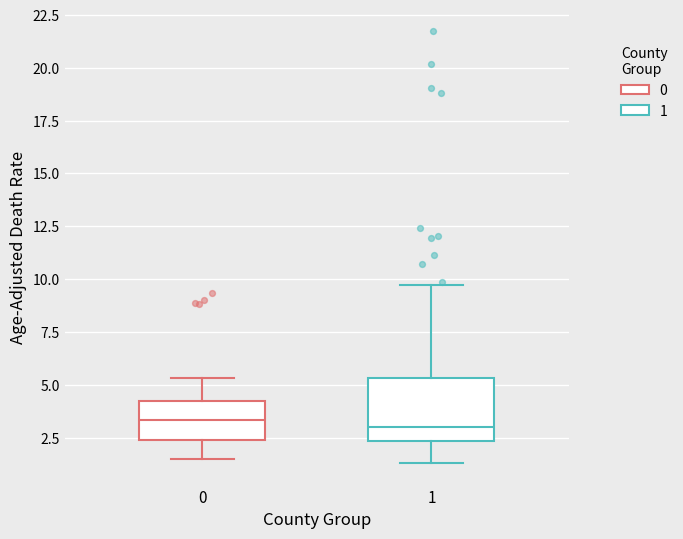

Reading left to right, read every box against the y-axis: the position of its median line, the range the box covers, and the ends of its whiskers. The values are not printed on the chart, so give them approximately, as read against the axis.

0: median 3.5, box 2.5 to 4.0, whiskers 1.5 to 5.5
1: median 3.0, box 2.5 to 5.5, whiskers 1.5 to 9.5